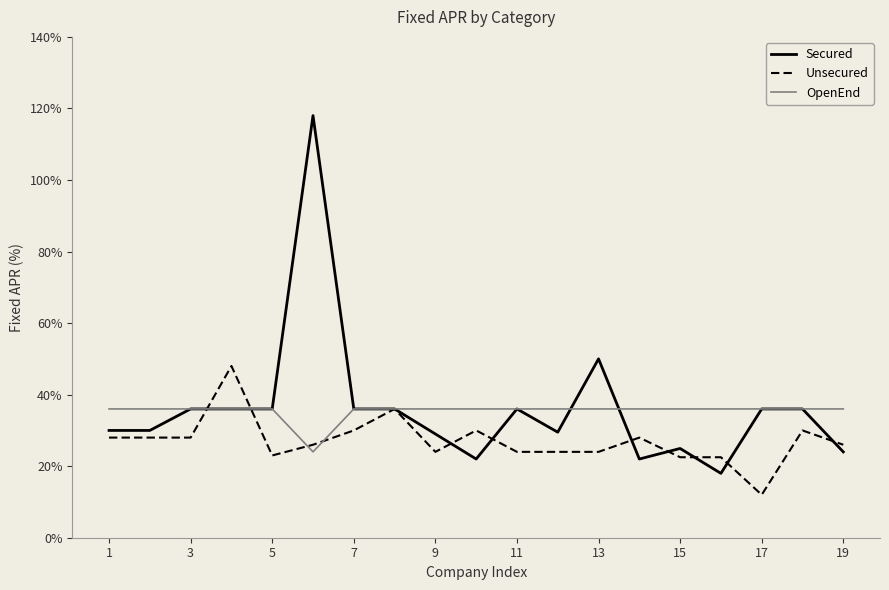

List the series in order of their peak value, highest first.

Secured, Unsecured, OpenEnd